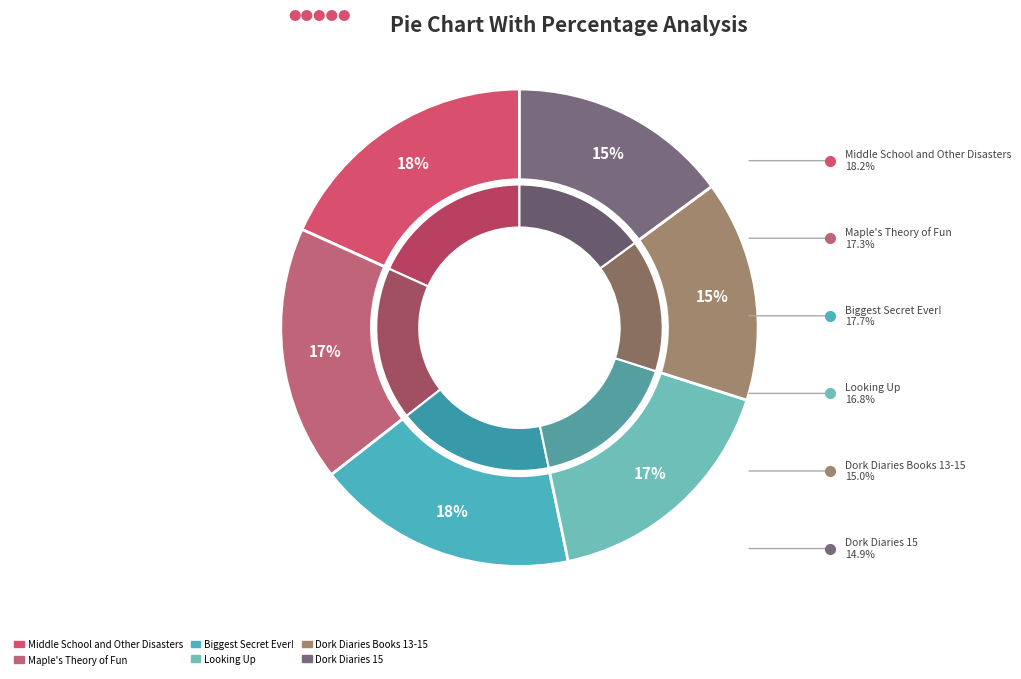

Rank the categories by value from highest to lowest.

Middle School and Other Disasters, Biggest Secret Ever!, Maple's Theory of Fun, Looking Up, Dork Diaries Books 13-15, Dork Diaries 15